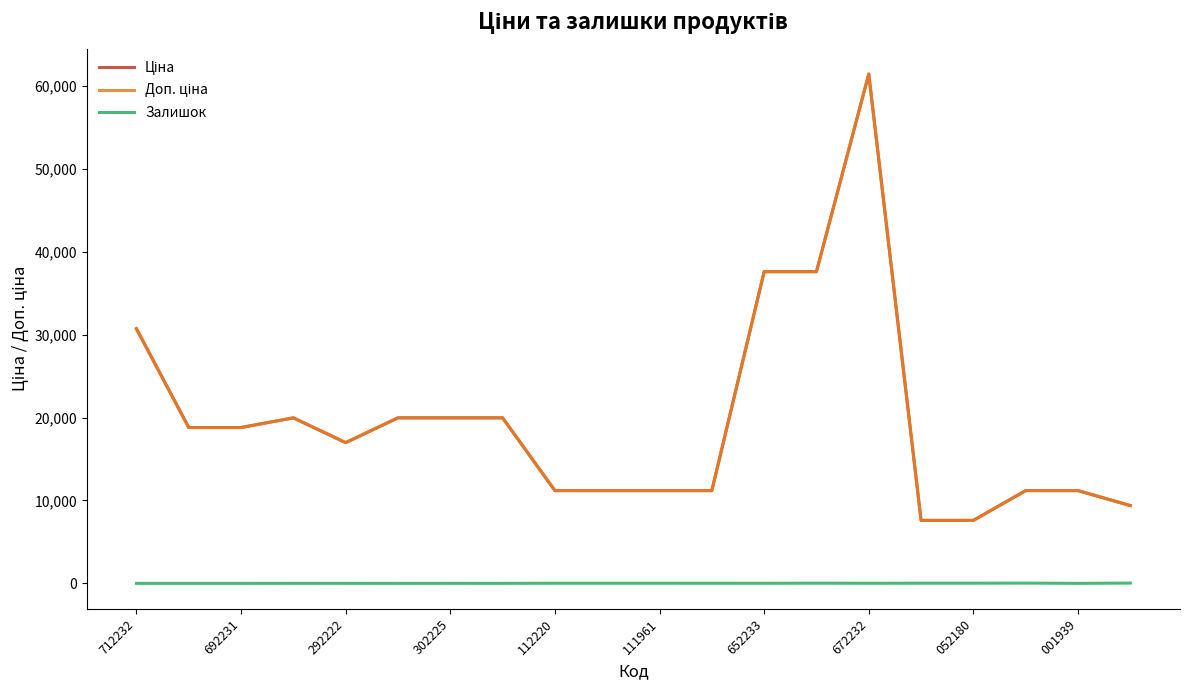

Where does the Залишок series first go above 15?

112220